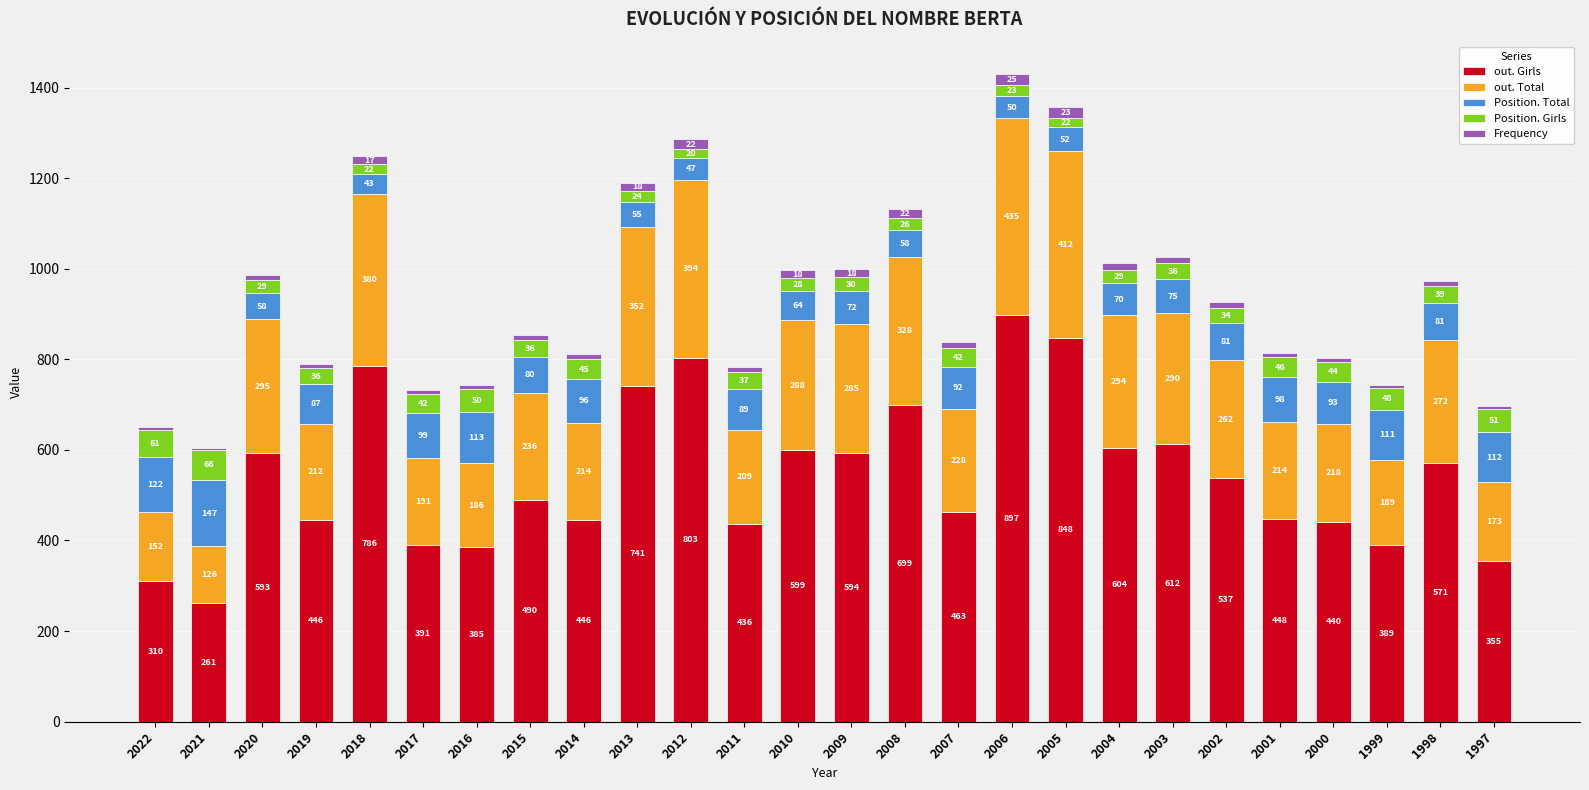

What is the total value across all series at 2019?

790